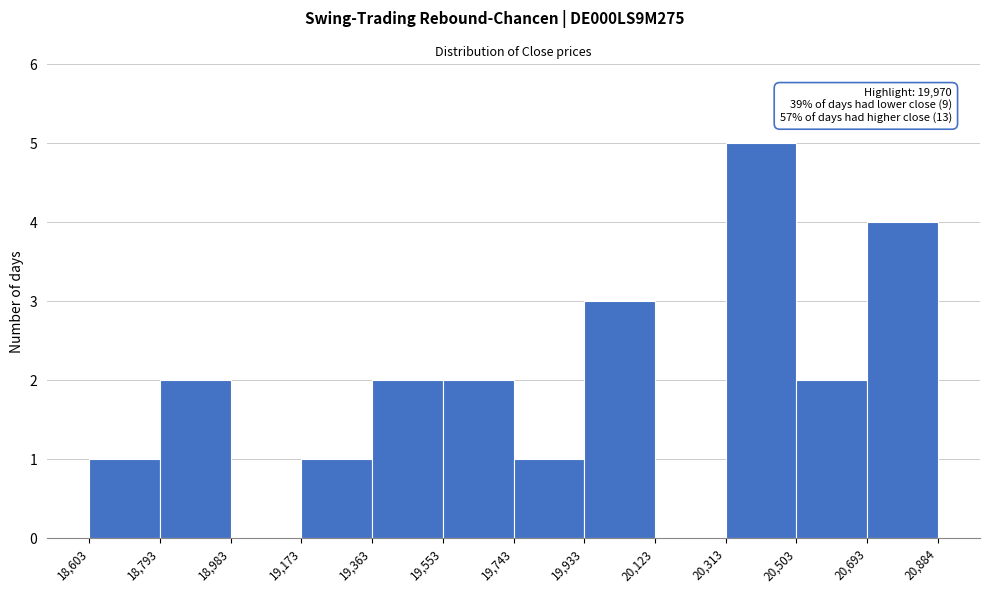

Which range on the x-axis has the tallest bar?

20,313 to 20,503